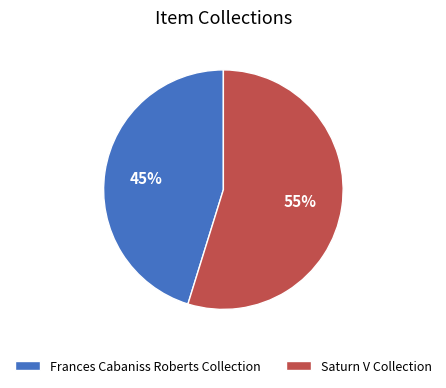

What is the smallest slice in the pie chart?

Frances Cabaniss Roberts Collection